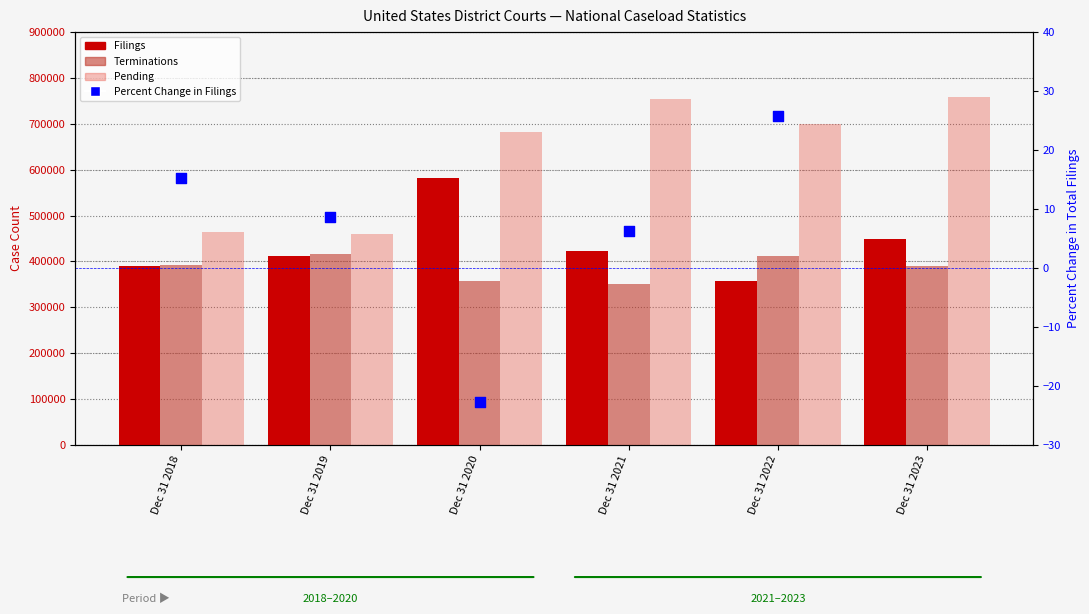

At how many categories does at least one series exceed 684881?

3